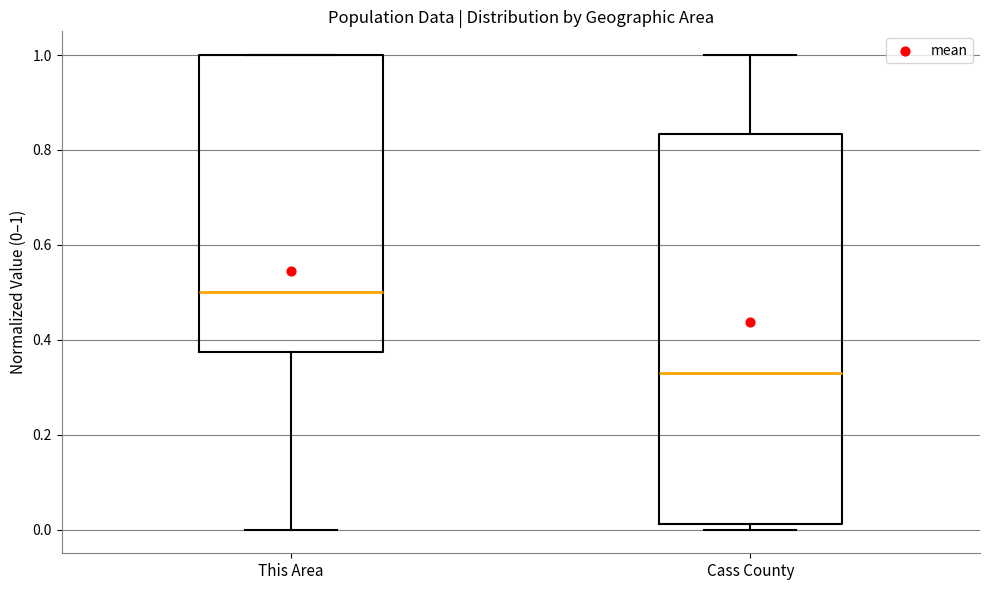

Which box is the tallest, from its lower edge to its upper edge?

Cass County